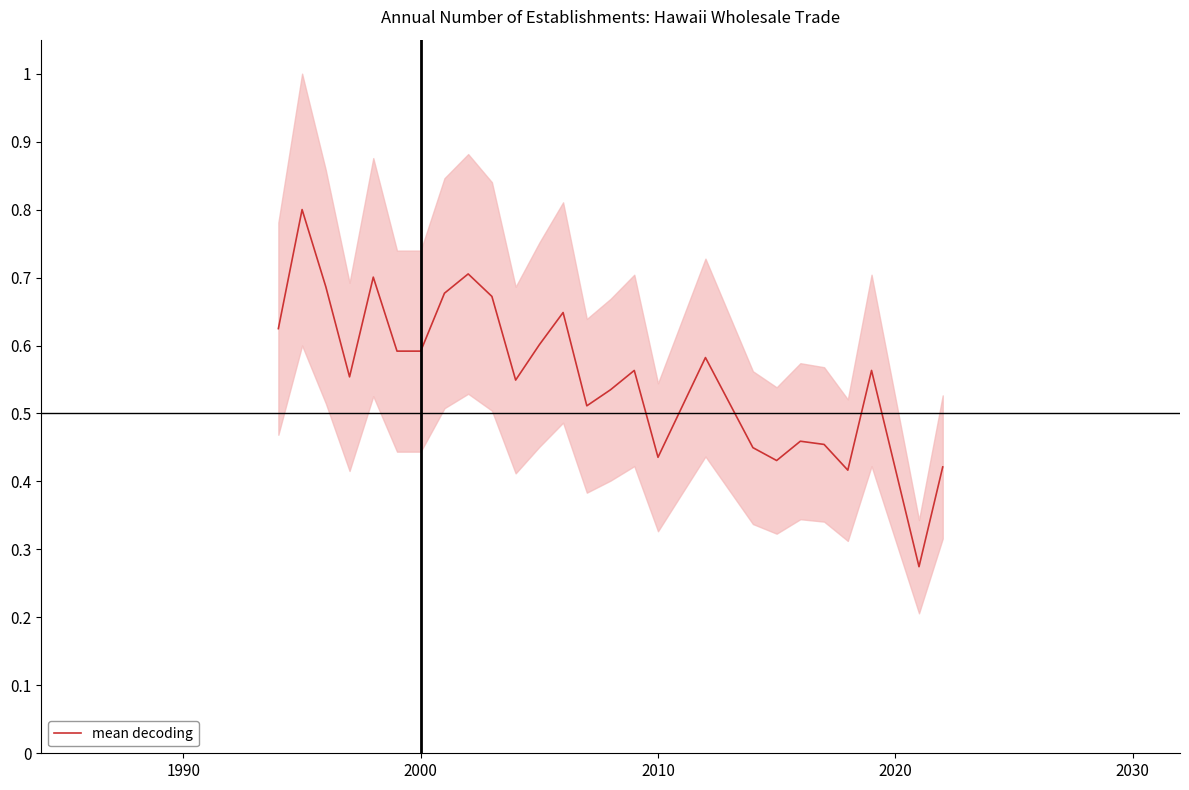

What is the difference between the maximum and minimum values?

0.5